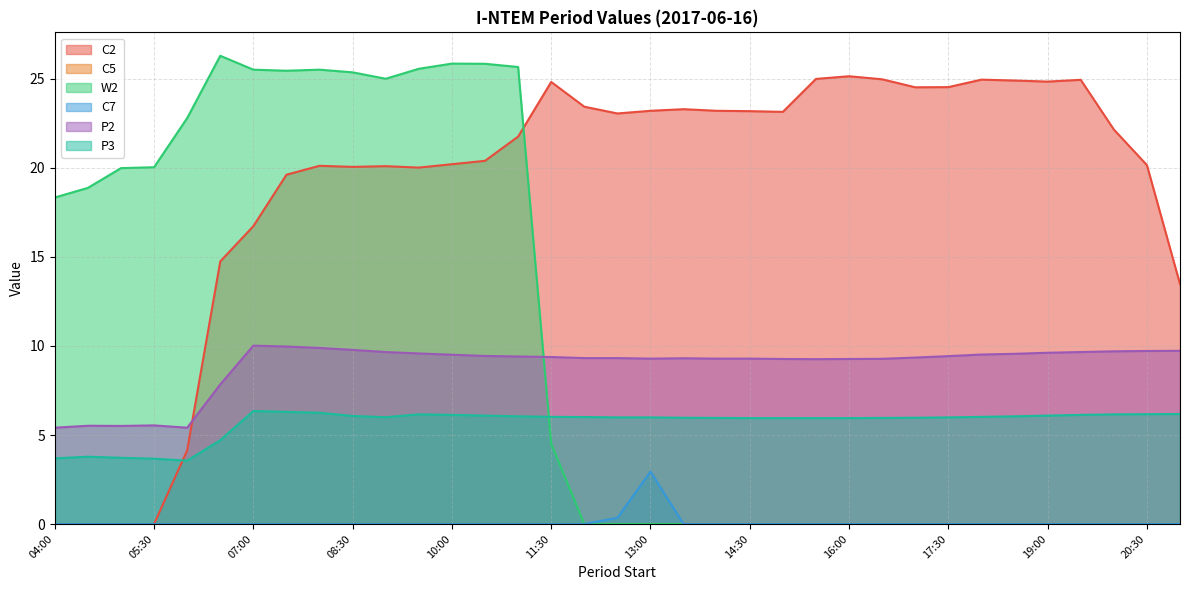

At how many categories does at least one series exceed 22?

29